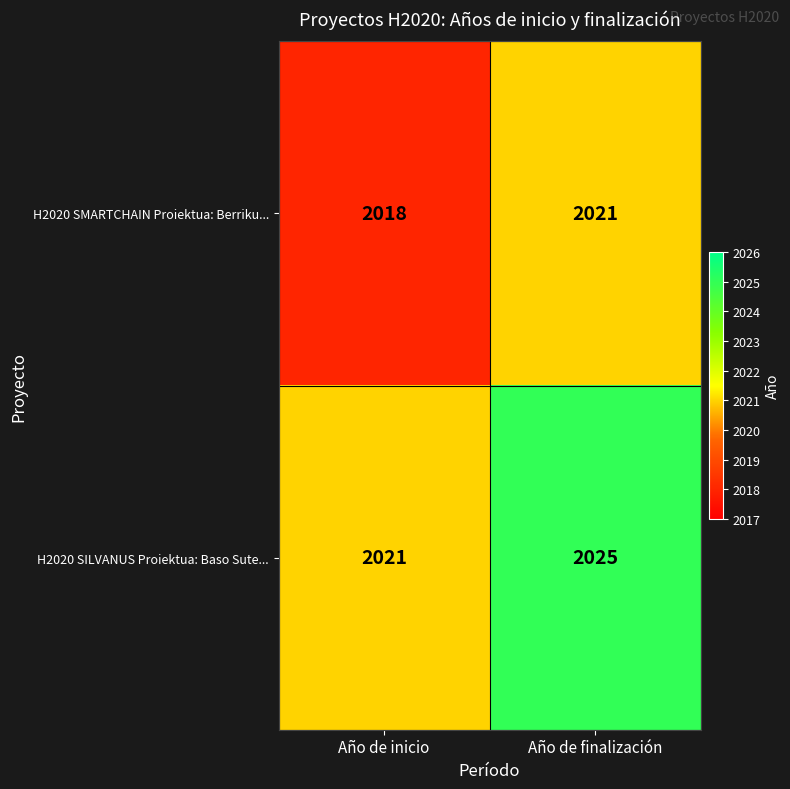

How many categories are shown in the chart?

2